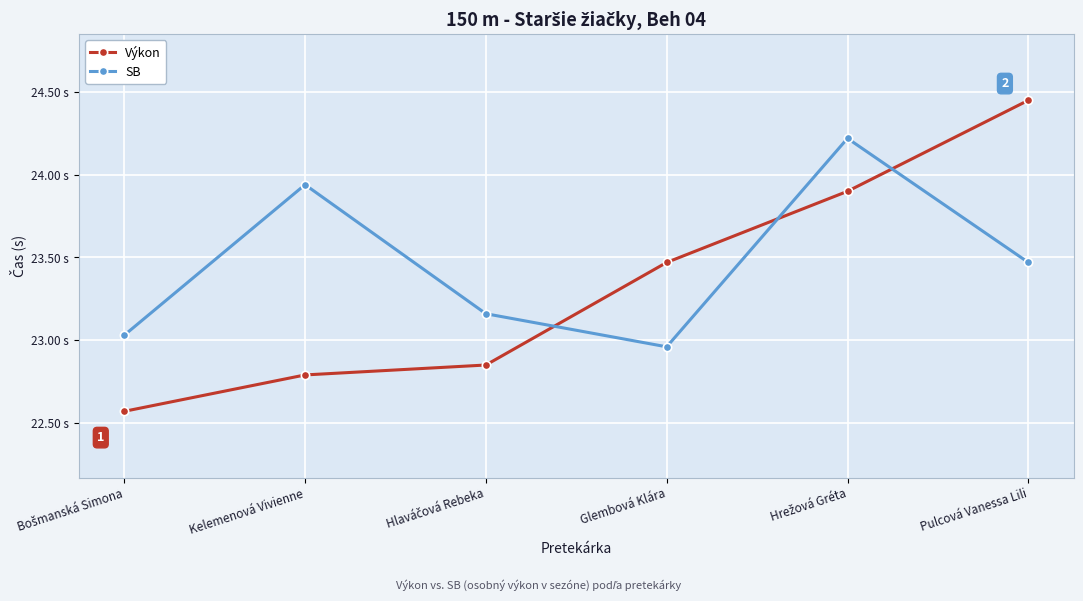

After their last crossing, which series has the higher values: Výkon or SB?

Výkon